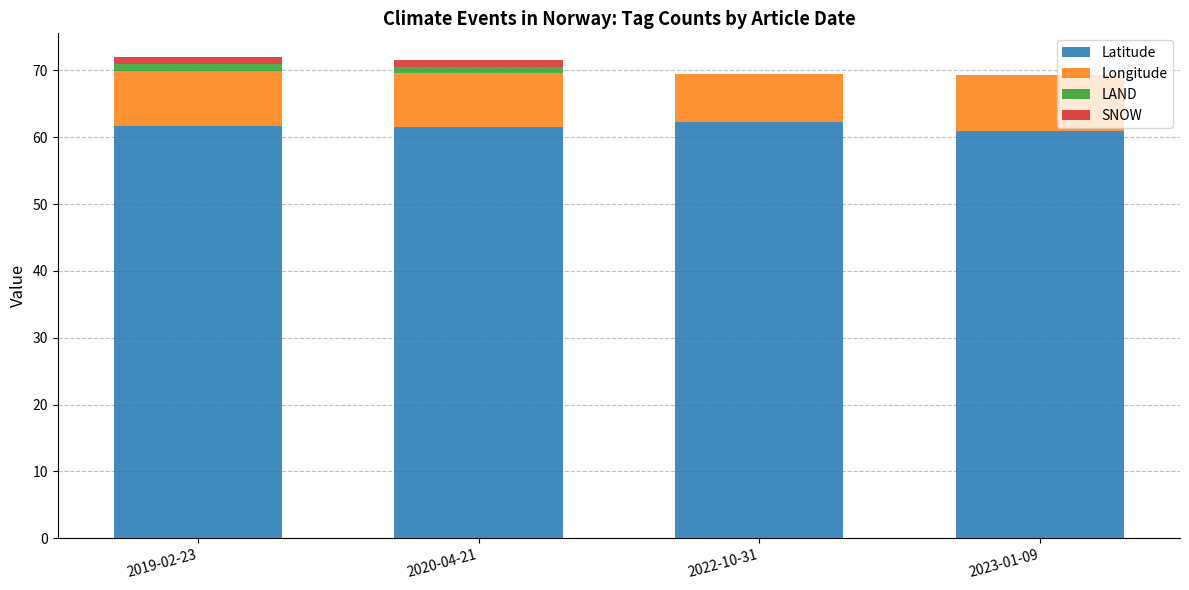

Reading left to right, list the values for the Latitude series.

2019-02-23=61.6	2020-04-21=61.6	2022-10-31=62.3	2023-01-09=60.9